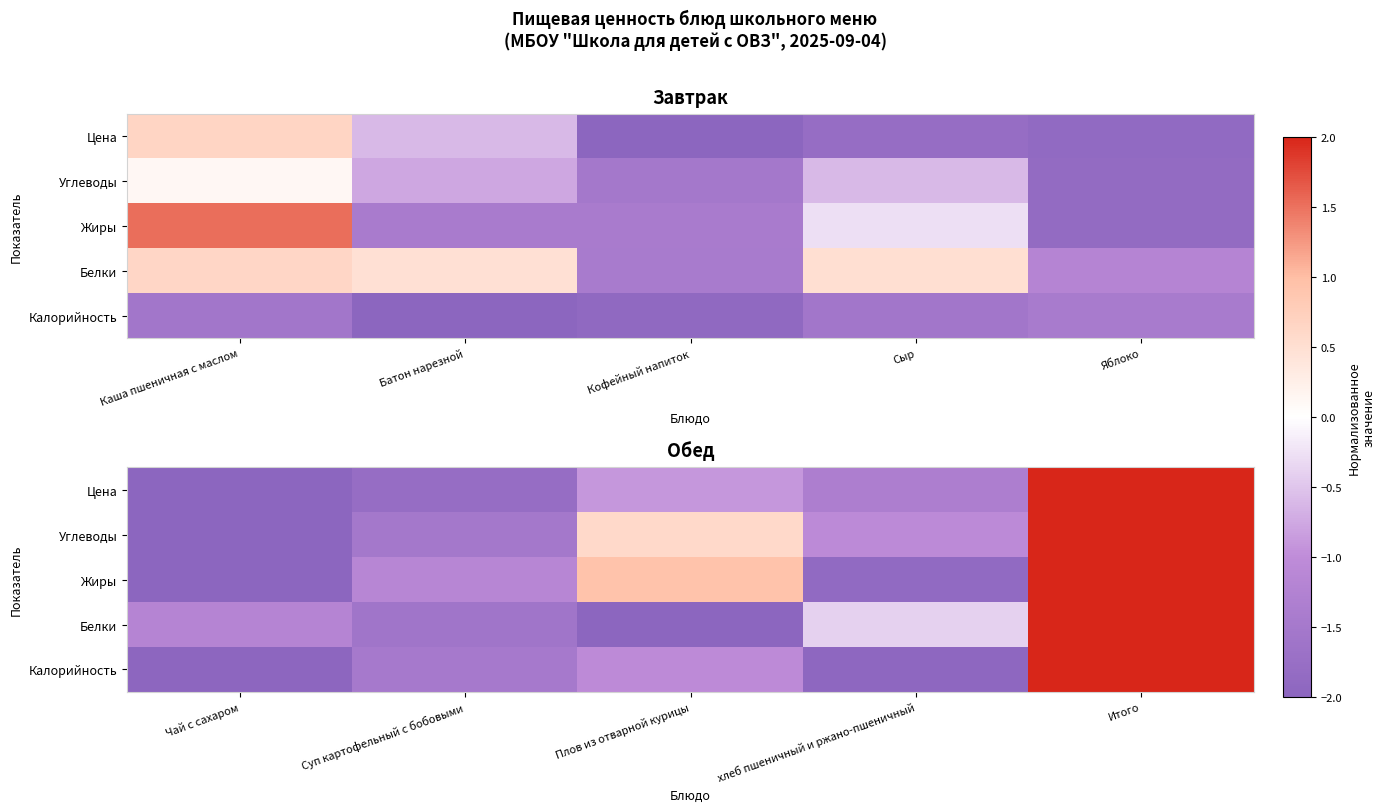

What is the sum of all Цена values?

-4.0